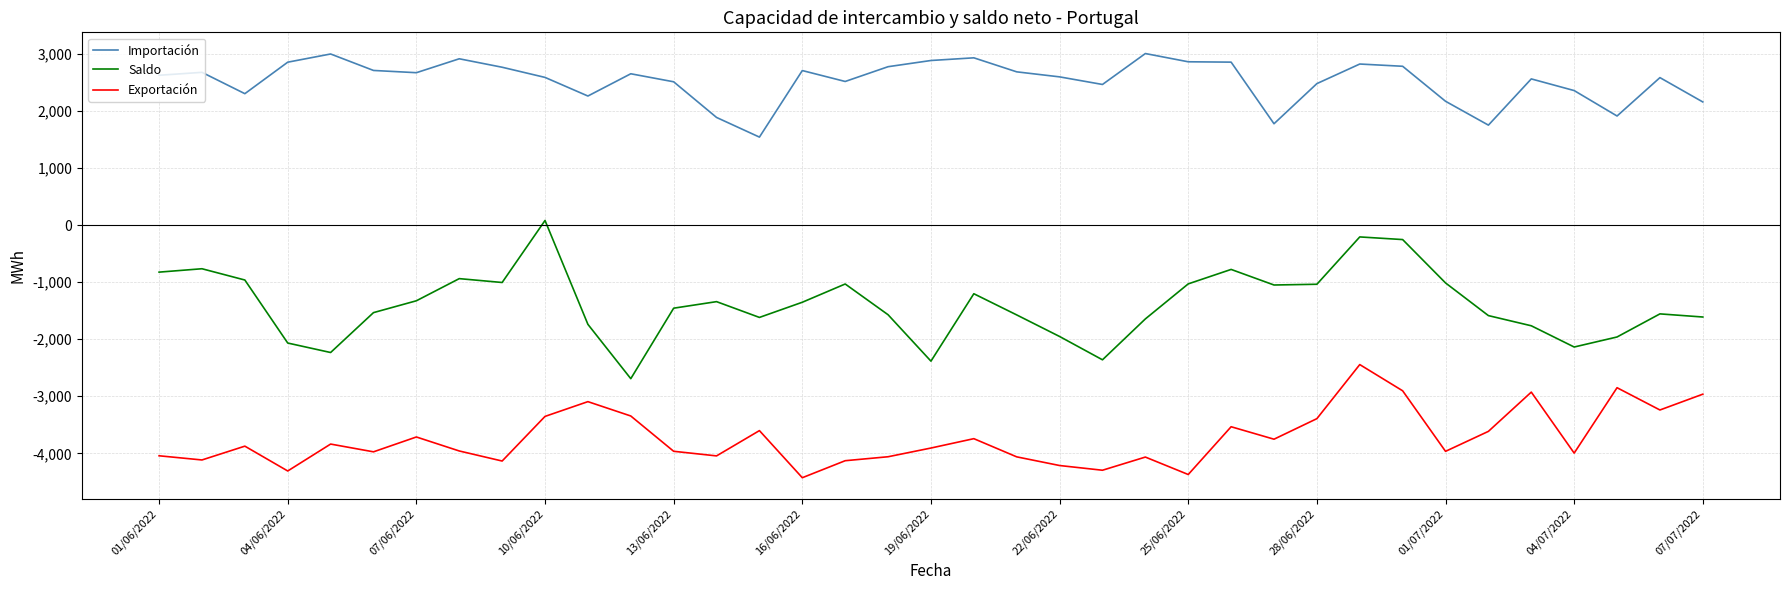

List the series in order of their overall mean, highest first.

Importación, Saldo, Exportación